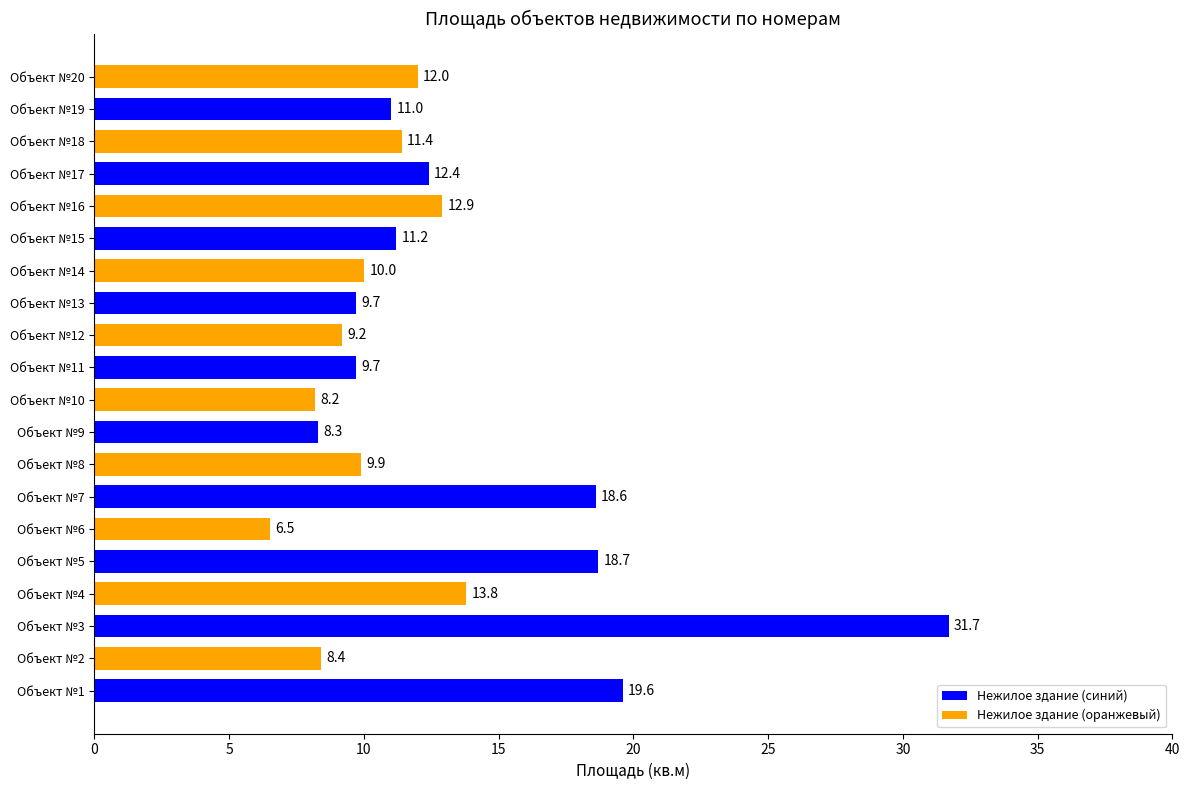

What is the maximum value shown in the chart?

31.7